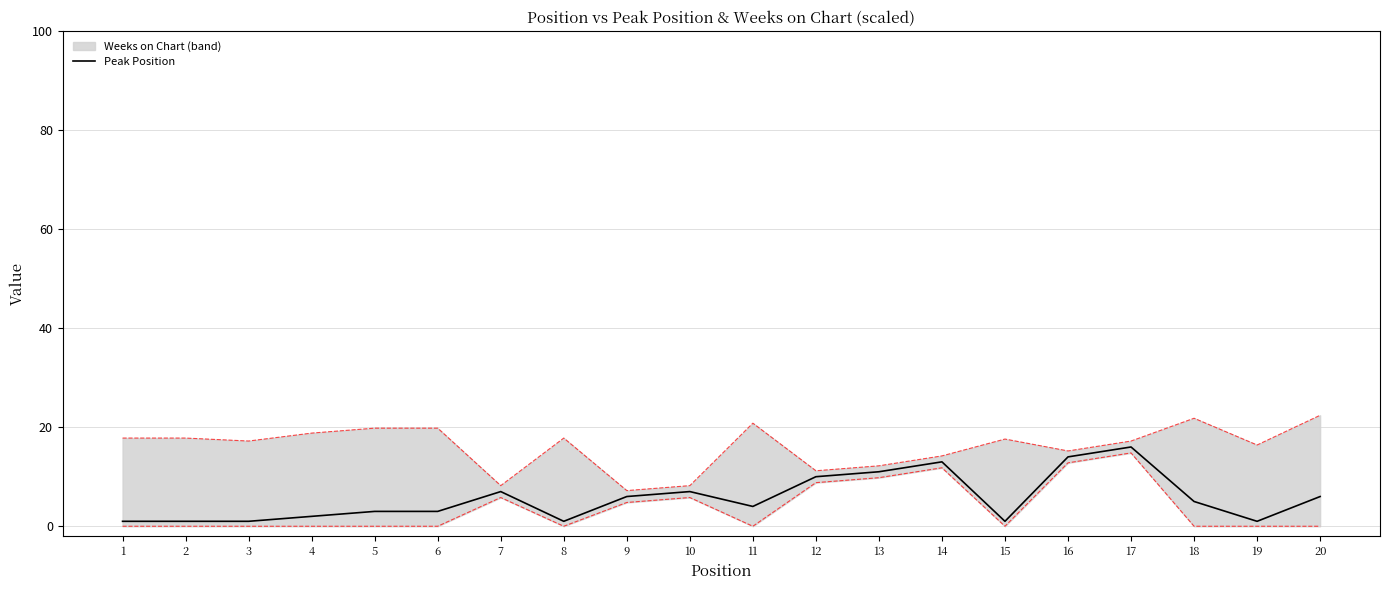

At which category does the chart reach its minimum across all series?

1